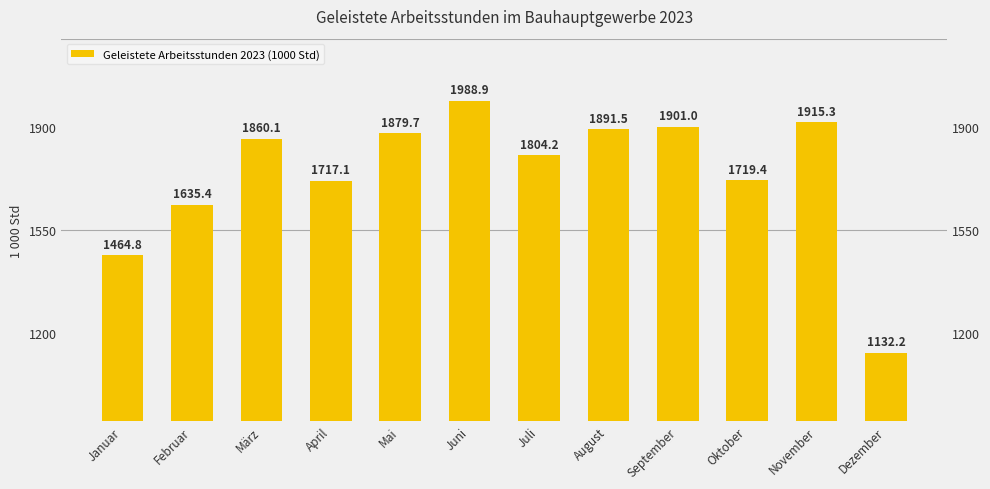

Which has a higher value, Januar or März?

März